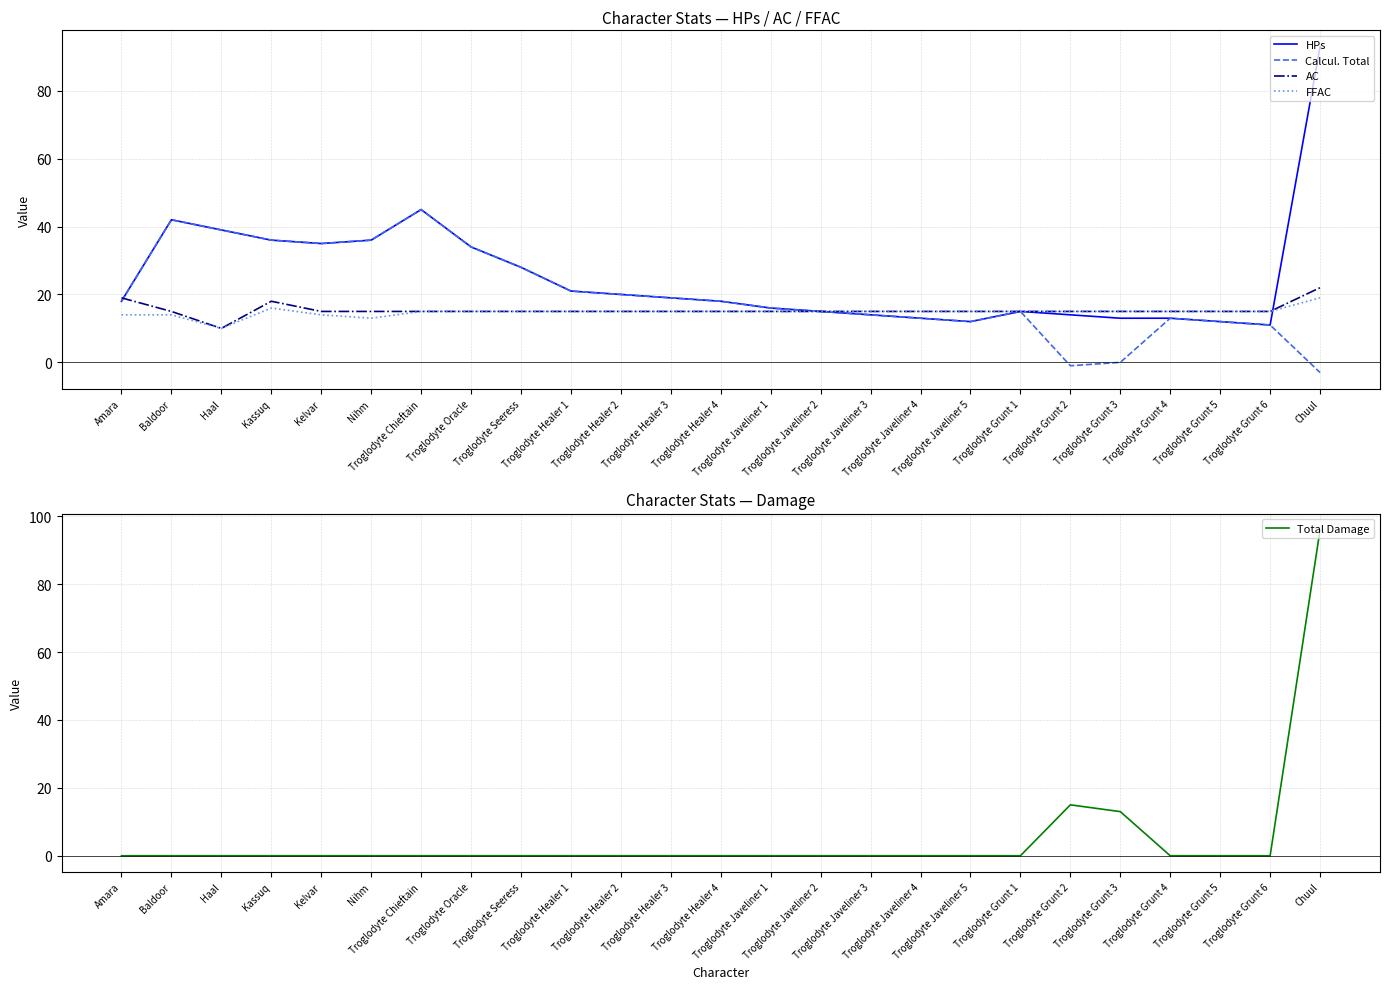

Reading right to left, what are all the values shown in this chart?

HPs: 93	11	12	13	13	14	15	12	13	14	15	16	18	19	20	21	28	34	45	36	35	36	39	42	18
Calcul. Total: -3	11	12	13	0	-1	15	12	13	14	15	16	18	19	20	21	28	34	45	36	35	36	39	42	18
AC: 22	15	15	15	15	15	15	15	15	15	15	15	15	15	15	15	15	15	15	15	15	18	10	15	19
FFAC: 19	15	15	15	15	15	15	15	15	15	15	15	15	15	15	15	15	15	15	13	14	16	10	14	14
Total Damage: 96	0	0	0	13	15	0	0	0	0	0	0	0	0	0	0	0	0	0	0	0	0	0	0	0